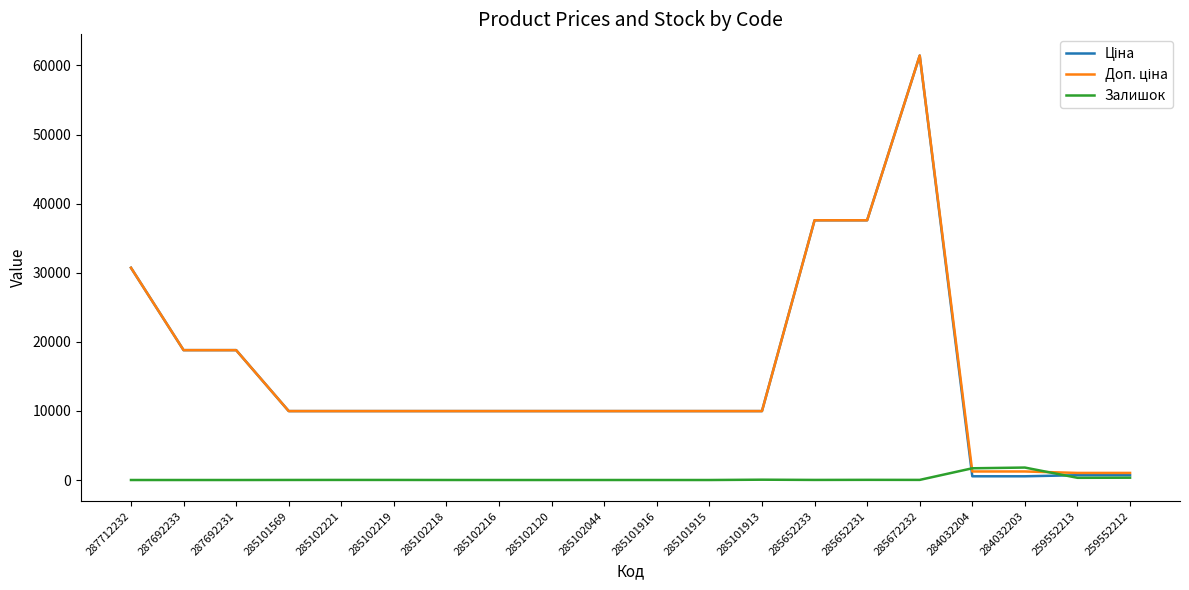

True or false: Залишок has a value of 11.0 at 285102221.

True